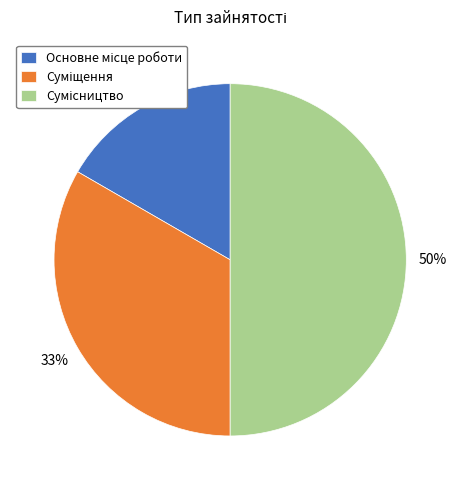

To the nearest percent, what is the difference between the largest and smallest slice percentages?

33%